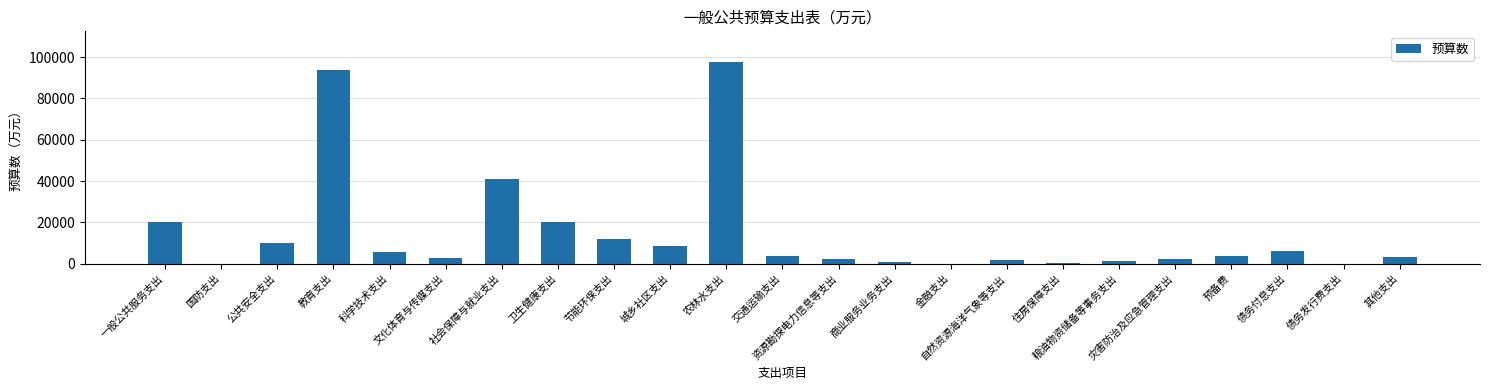

Are the bars horizontal?

No